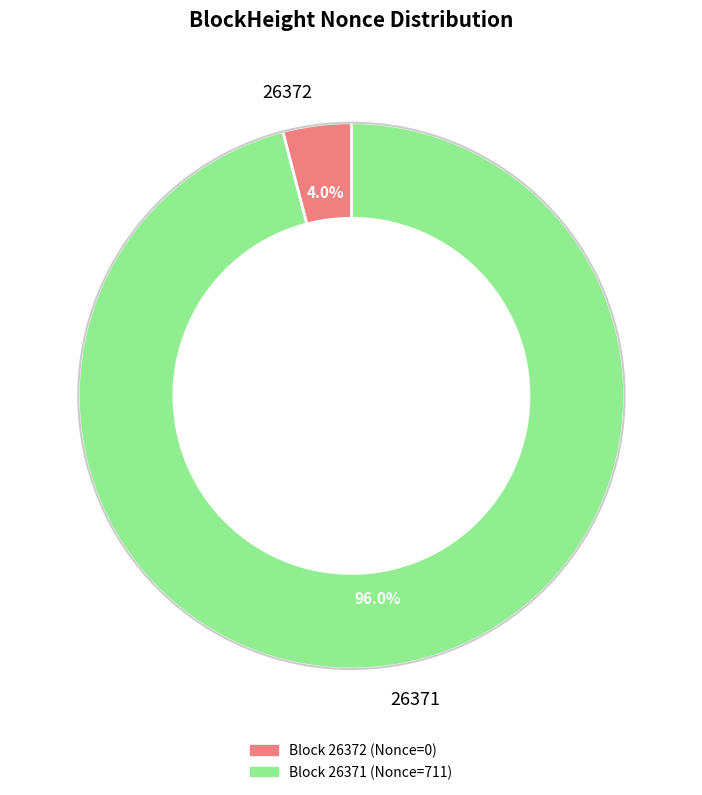

Count the number of slices in the pie.

2